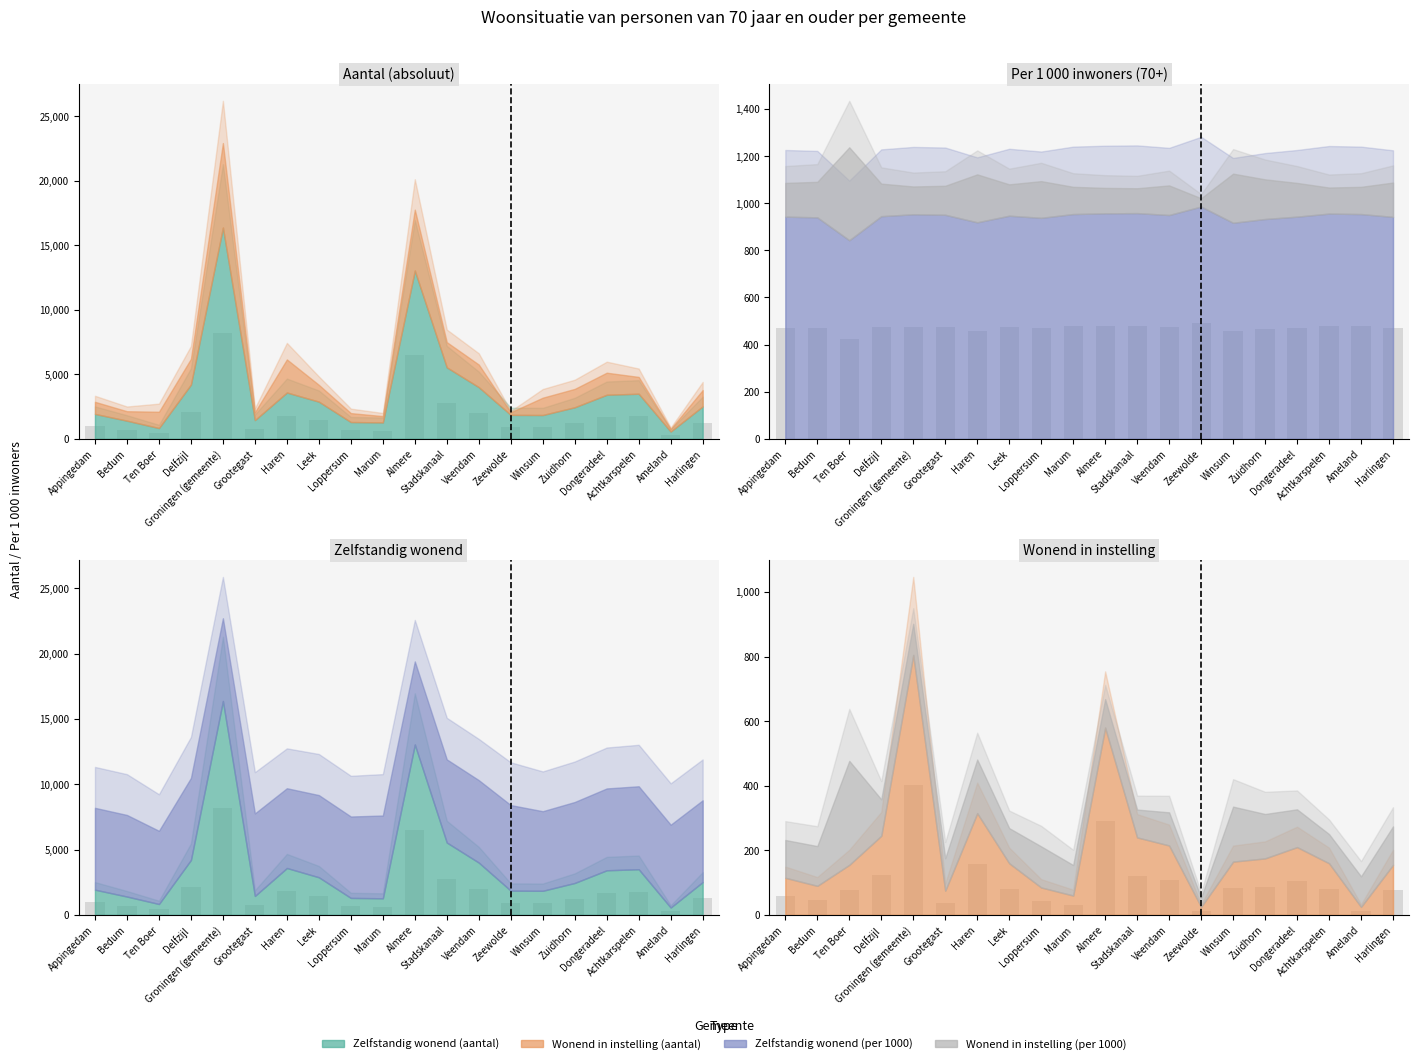

What is the average value of the Zelfstandig wonend (aantal) series?

1849.1